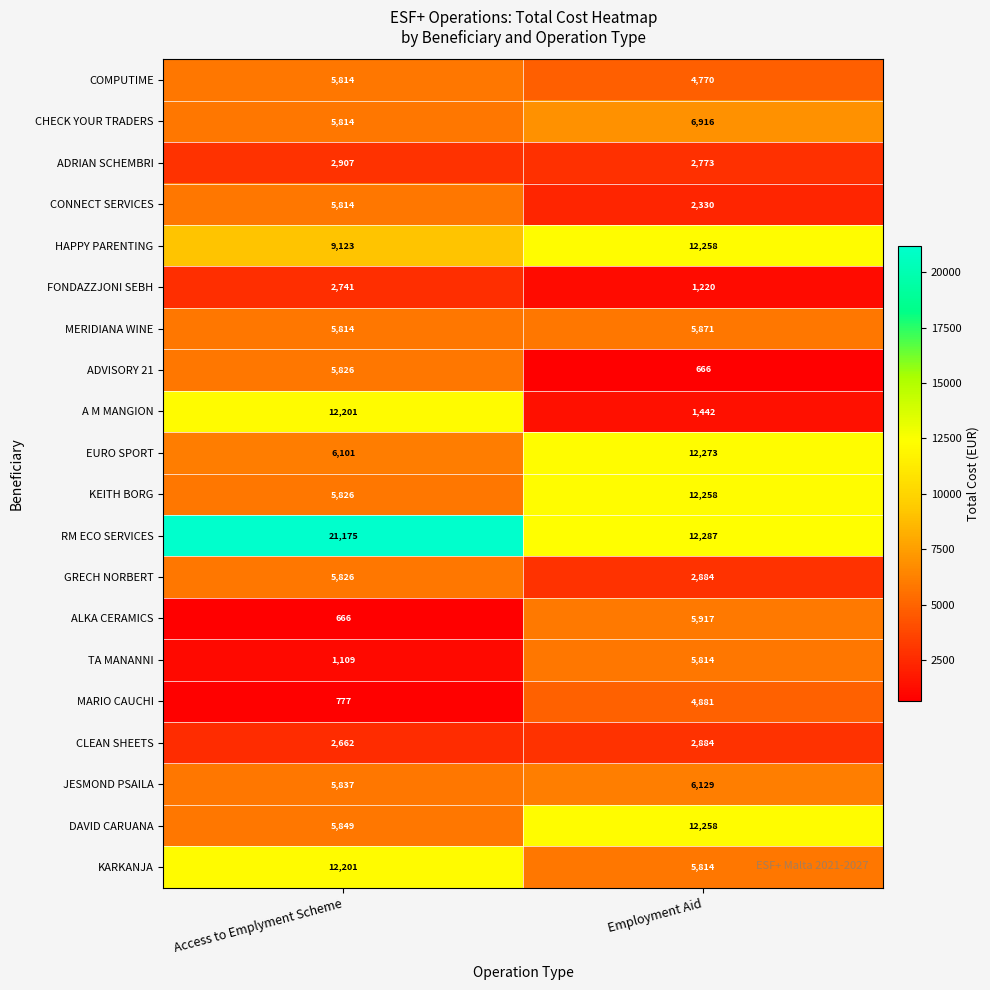

What is the difference between the highest and lowest values at Access to Emplyment Scheme?

20509